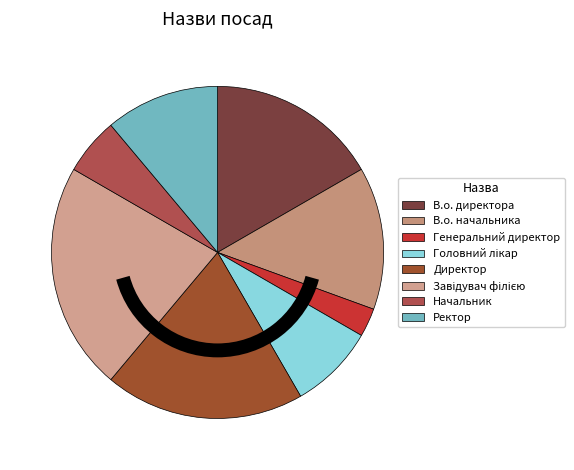

To the nearest percent, what is the average slice percentage?

12%